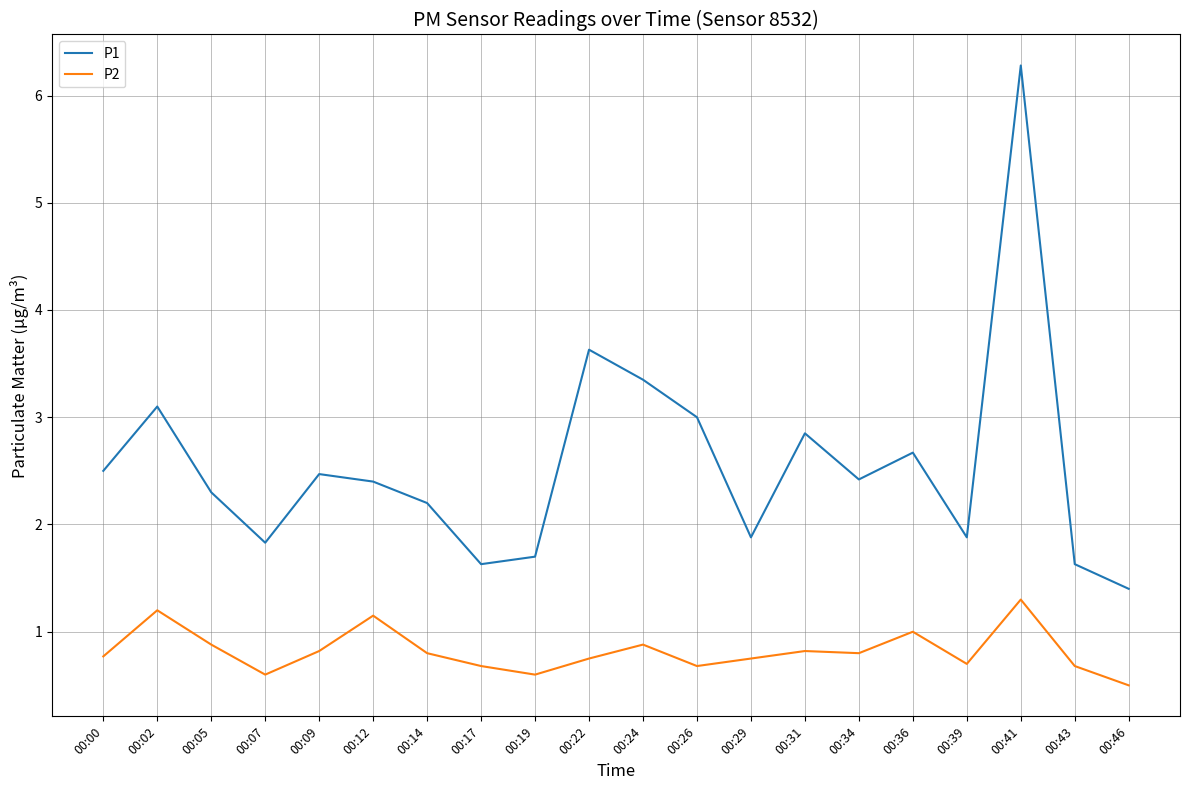

The value of P1 at 00:12 is 3.9. True or false?

False